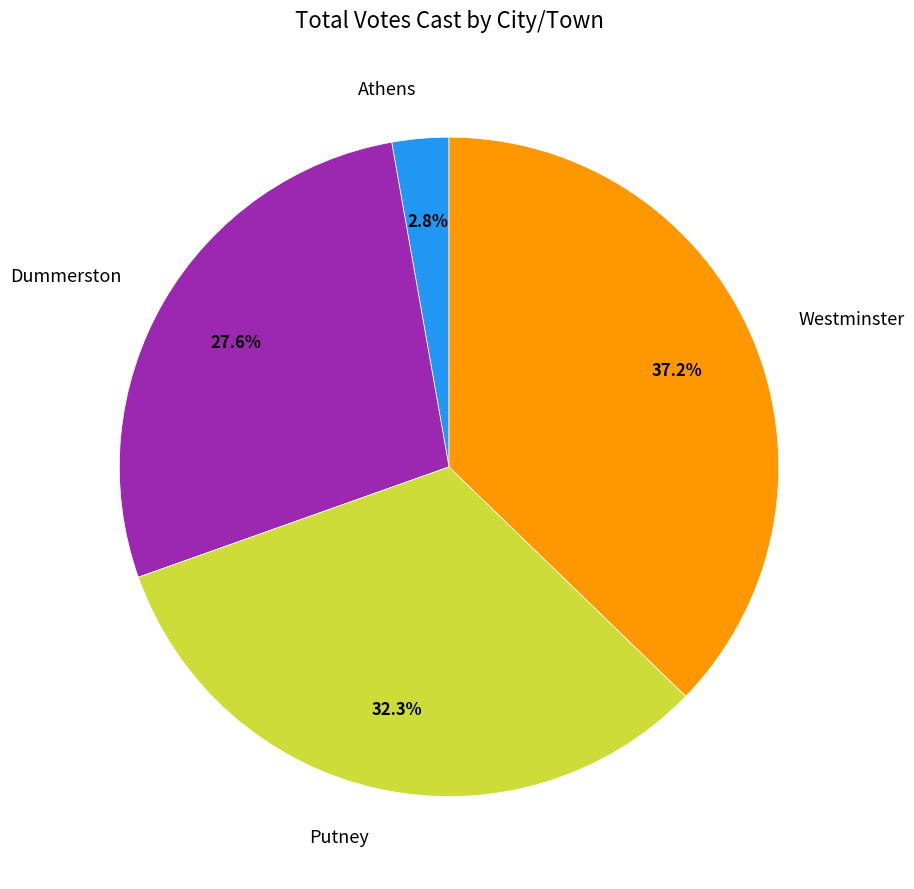

Which slice is the smallest?

Athens